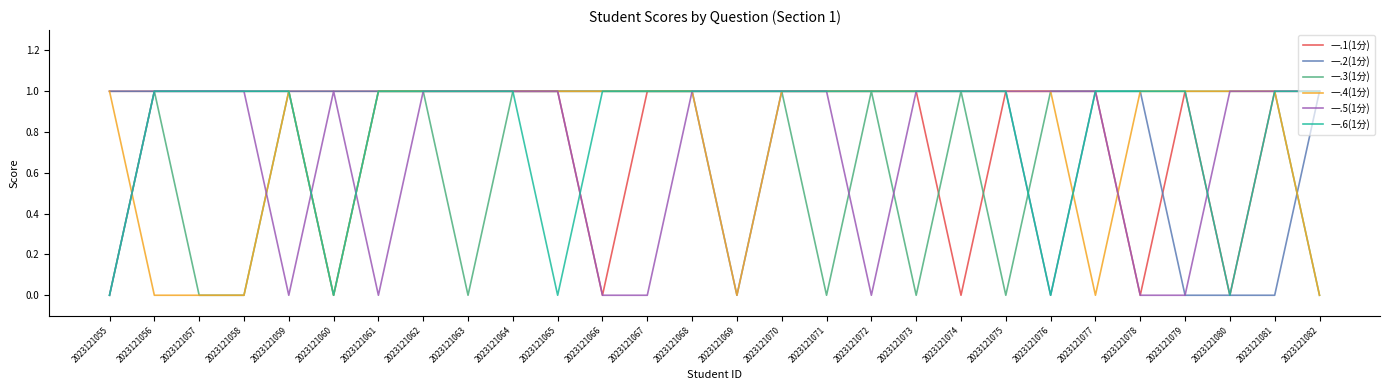

Between 2023121065 and 2023121076, which series saw the biggest shift?

一.2(1分)